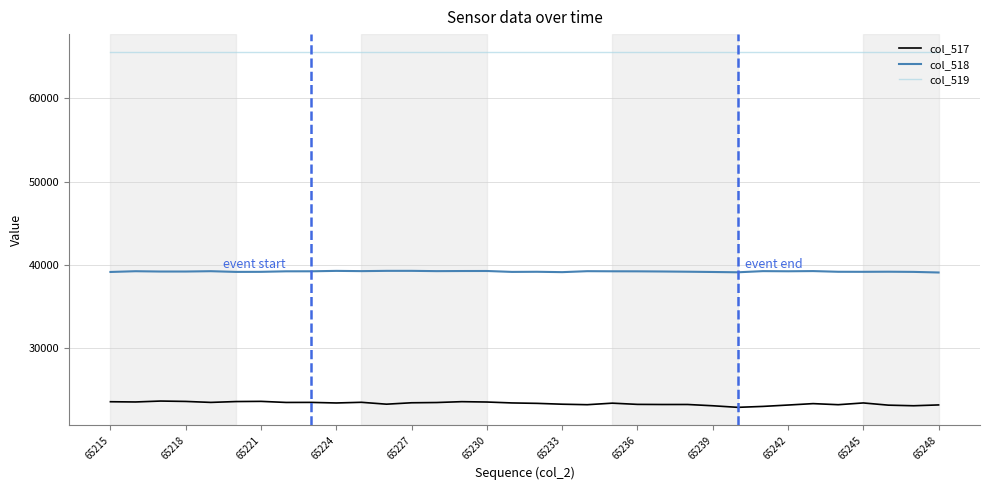

Which series has the largest total across all categories?

col_519